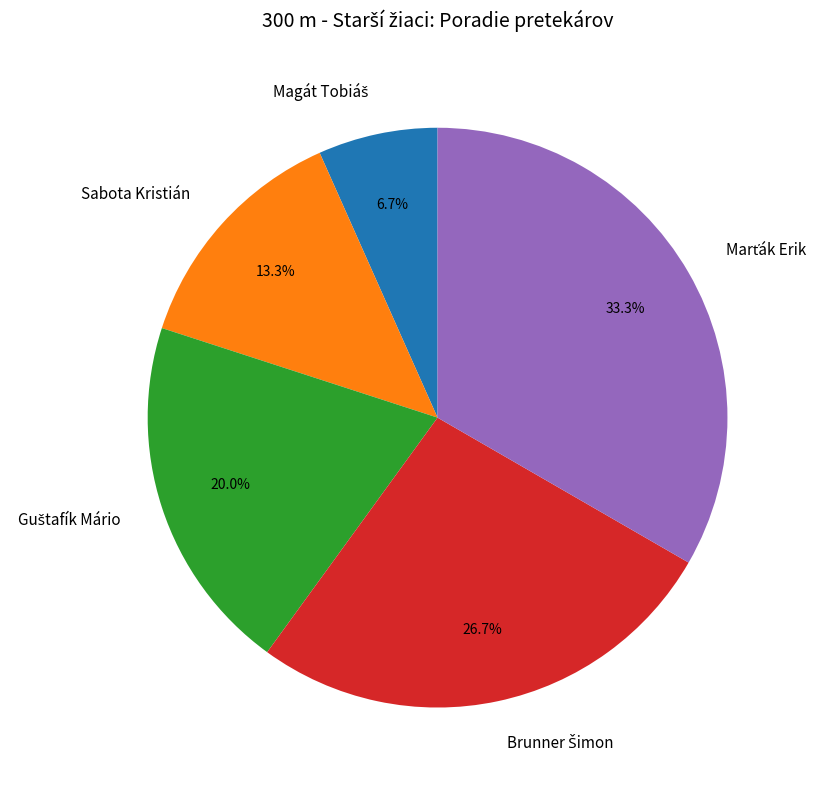

What percentage is NOT represented by Sabota Kristián?

86.7%